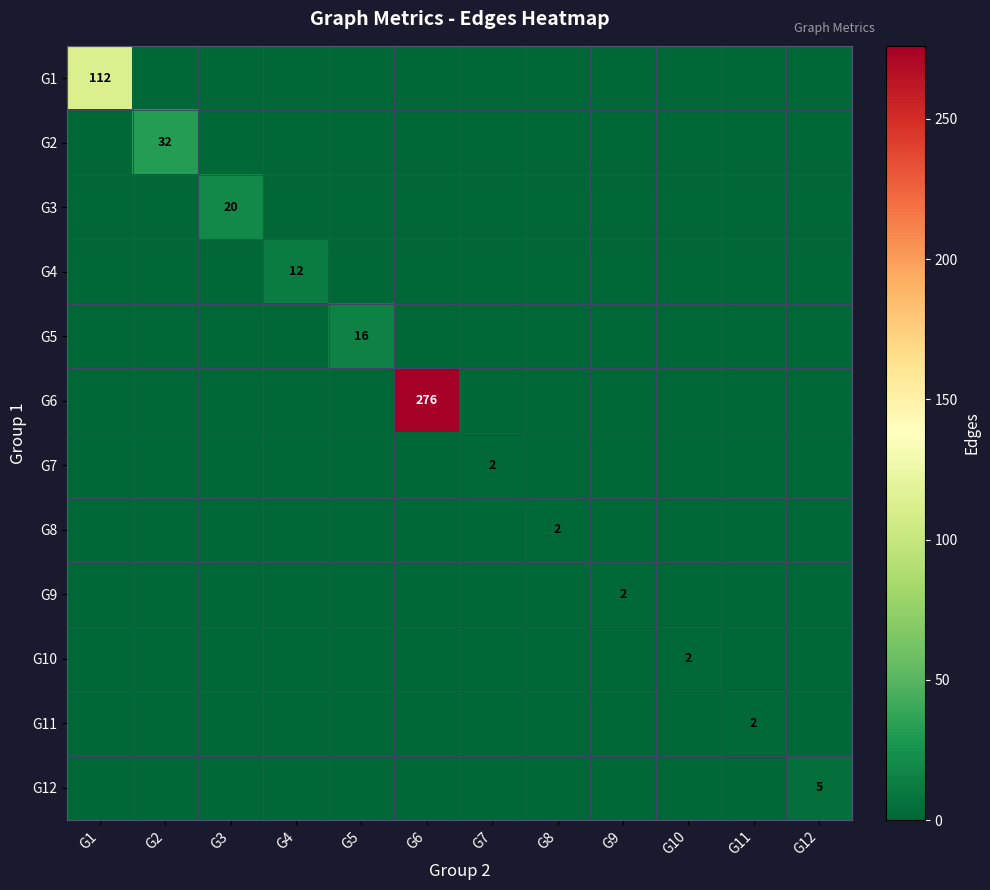

What is the highest value of the G4 series?

12